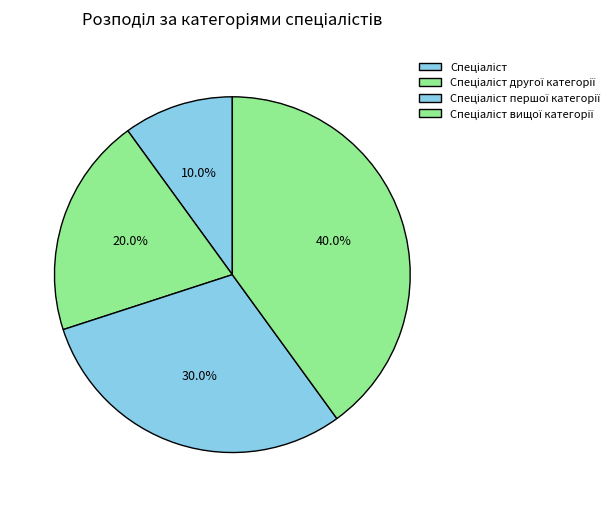

How many segments does this pie chart have?

4